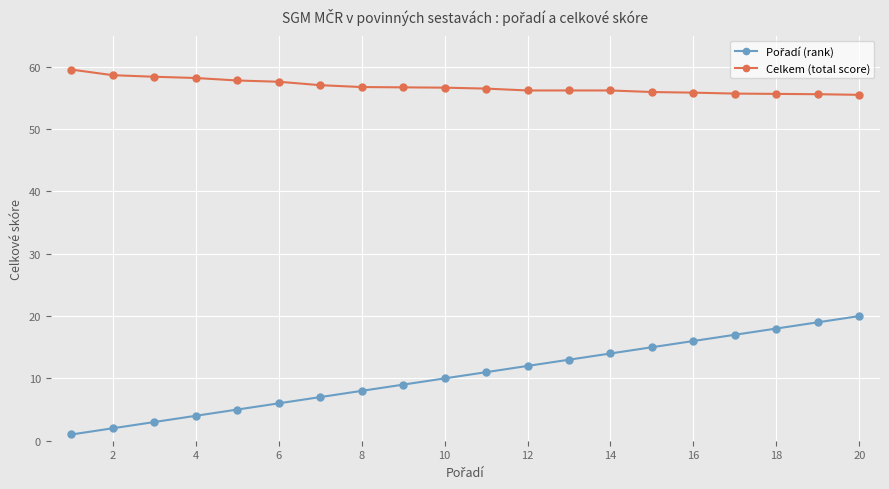

What is the smallest value displayed?

1.0